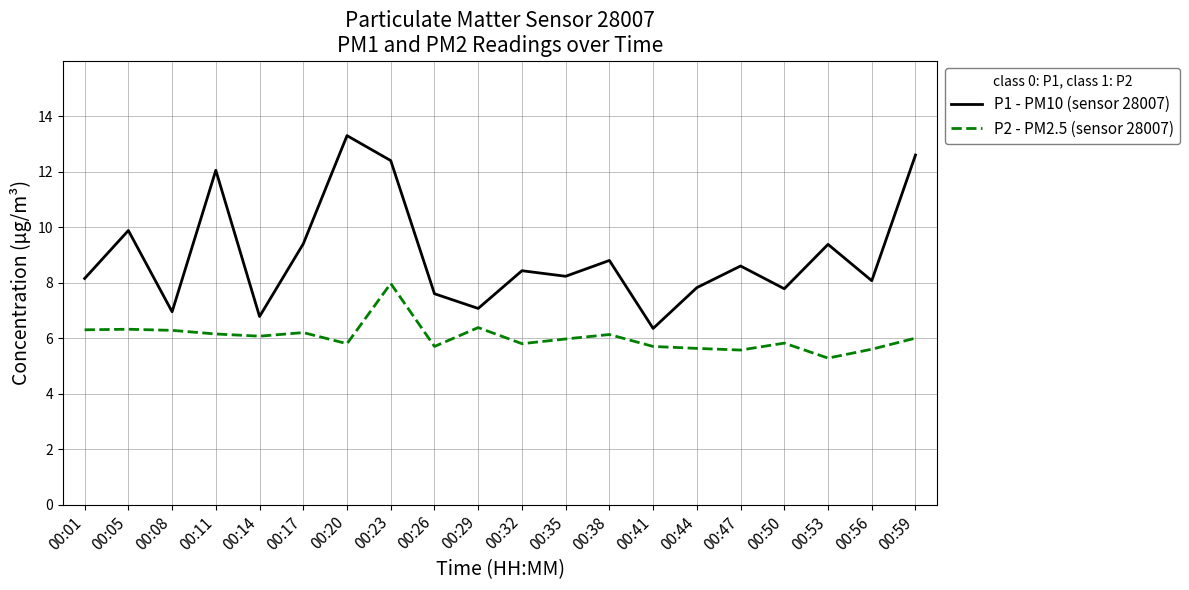

True or false: P1 - PM10 (sensor 28007) and P2 - PM2.5 (sensor 28007) cross at least once.

False